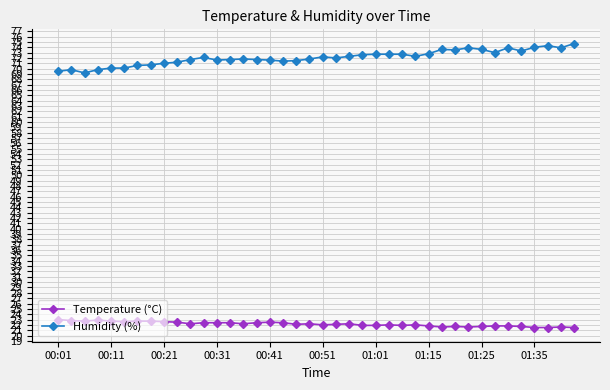

At how many categories does at least one series exceed 63?

40